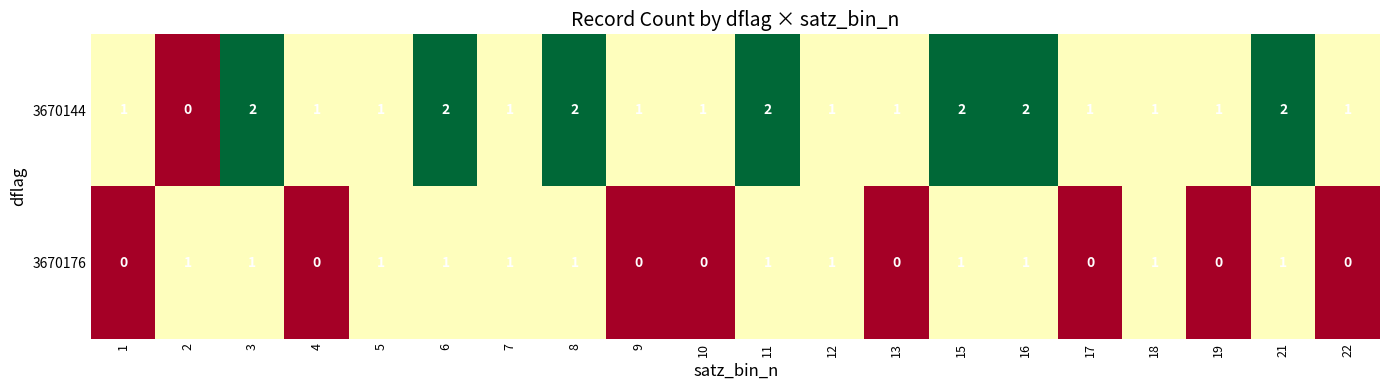

The value of 3670144 at 16 is 2. True or false?

True